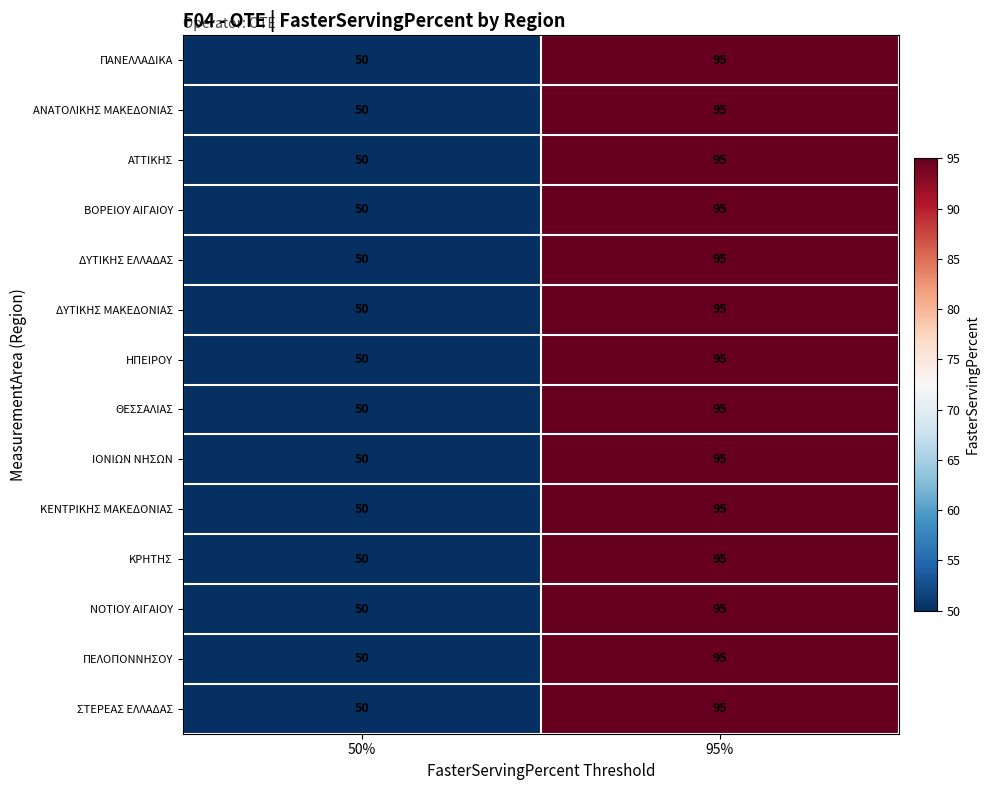

Reading right to left, extract all data points from this chart.

ΠΑΝΕΛΛΑΔΙΚΑ: 95	50
ΑΝΑΤΟΛΙΚΗΣ ΜΑΚΕΔΟΝΙΑΣ: 95	50
ΑΤΤΙΚΗΣ: 95	50
ΒΟΡΕΙΟΥ ΑΙΓΑΙΟΥ: 95	50
ΔΥΤΙΚΗΣ ΕΛΛΑΔΑΣ: 95	50
ΔΥΤΙΚΗΣ ΜΑΚΕΔΟΝΙΑΣ: 95	50
ΗΠΕΙΡΟΥ: 95	50
ΘΕΣΣΑΛΙΑΣ: 95	50
ΙΟΝΙΩΝ ΝΗΣΩΝ: 95	50
ΚΕΝΤΡΙΚΗΣ ΜΑΚΕΔΟΝΙΑΣ: 95	50
ΚΡΗΤΗΣ: 95	50
ΝΟΤΙΟΥ ΑΙΓΑΙΟΥ: 95	50
ΠΕΛΟΠΟΝΝΗΣΟΥ: 95	50
ΣΤΕΡΕΑΣ ΕΛΛΑΔΑΣ: 95	50